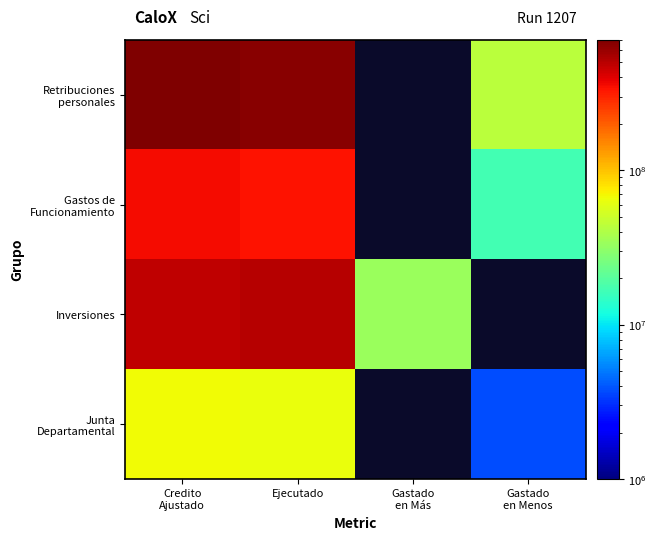

Is it true that Inversiones equals 33598081.0 at Gastado en Más?

True